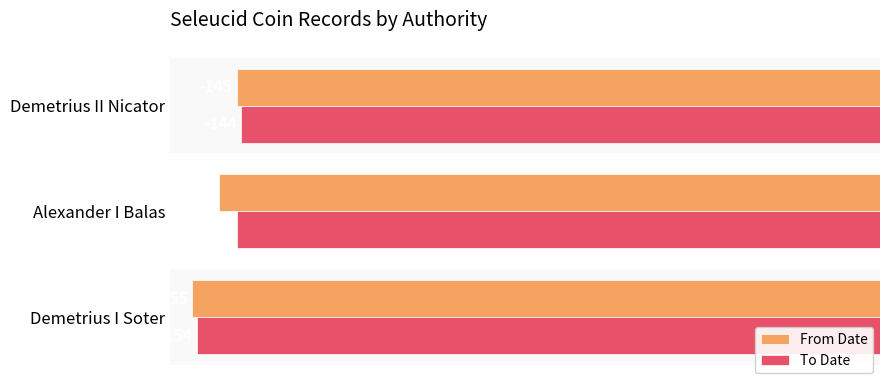

What is the average value of the To Date series?

-148